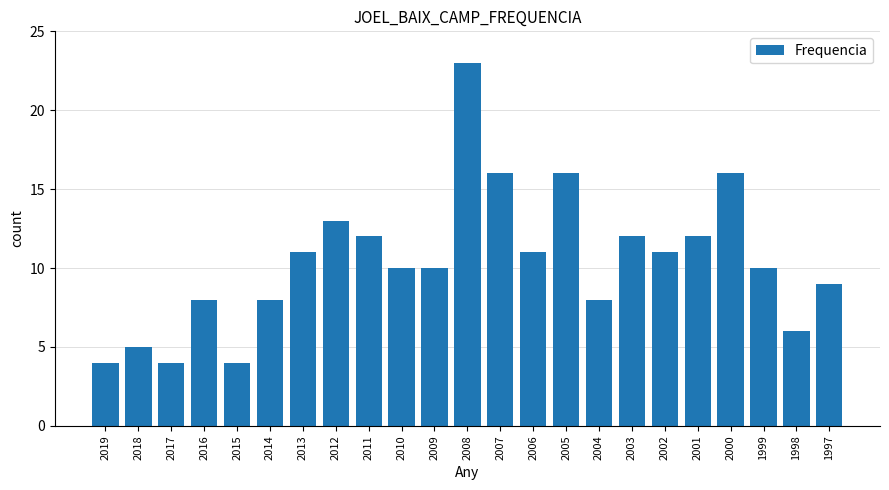

The chart shows a value of 6 at 1998. True or false?

True